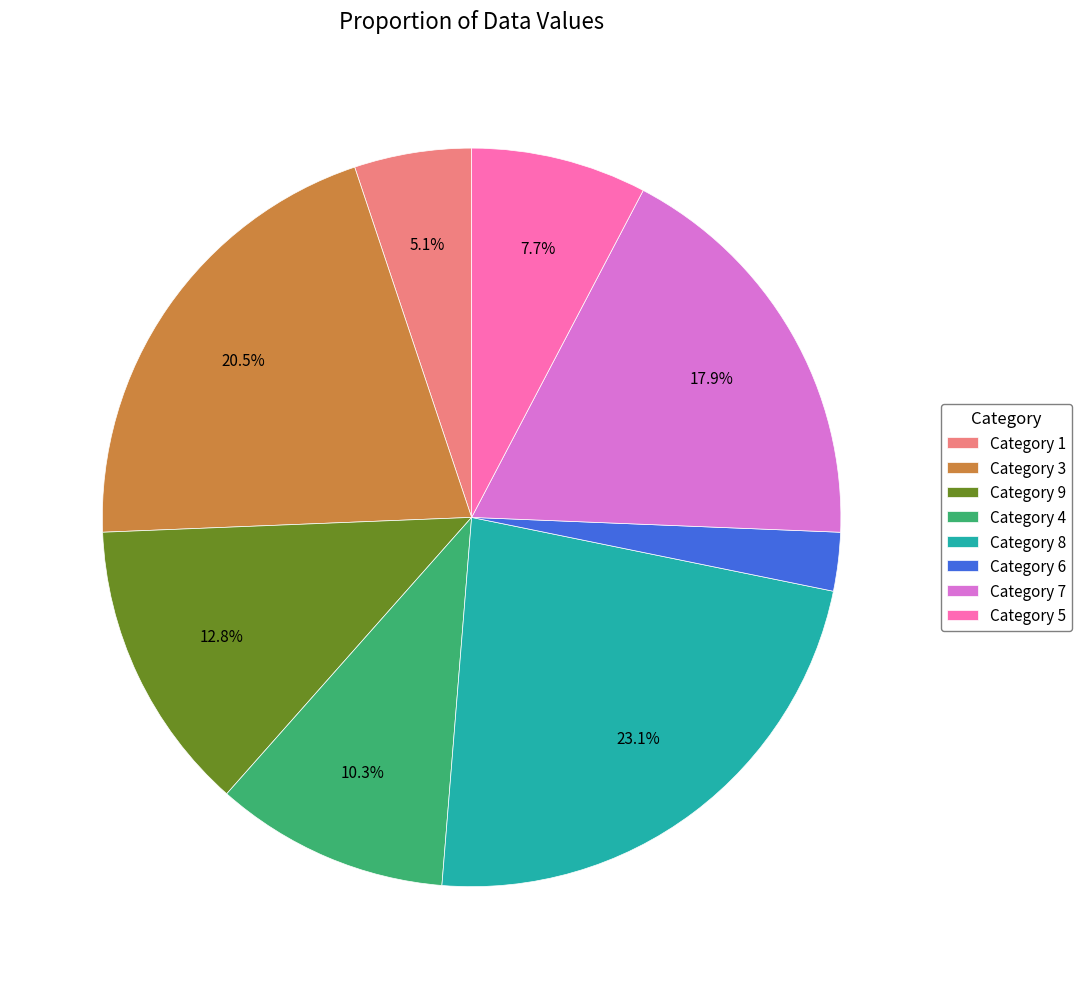

How much of the chart is everything except Category 7?

82.1%